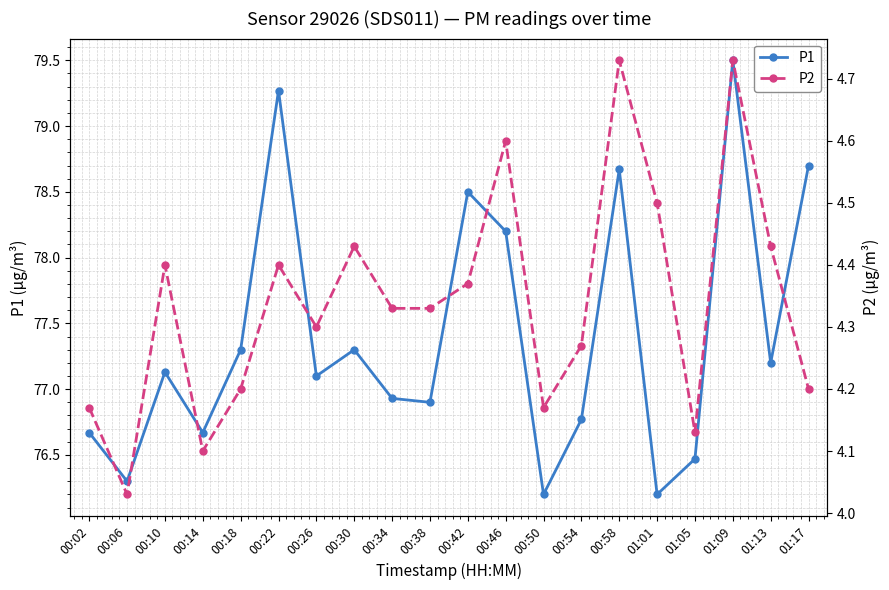

Which series has the largest total across all categories?

P1